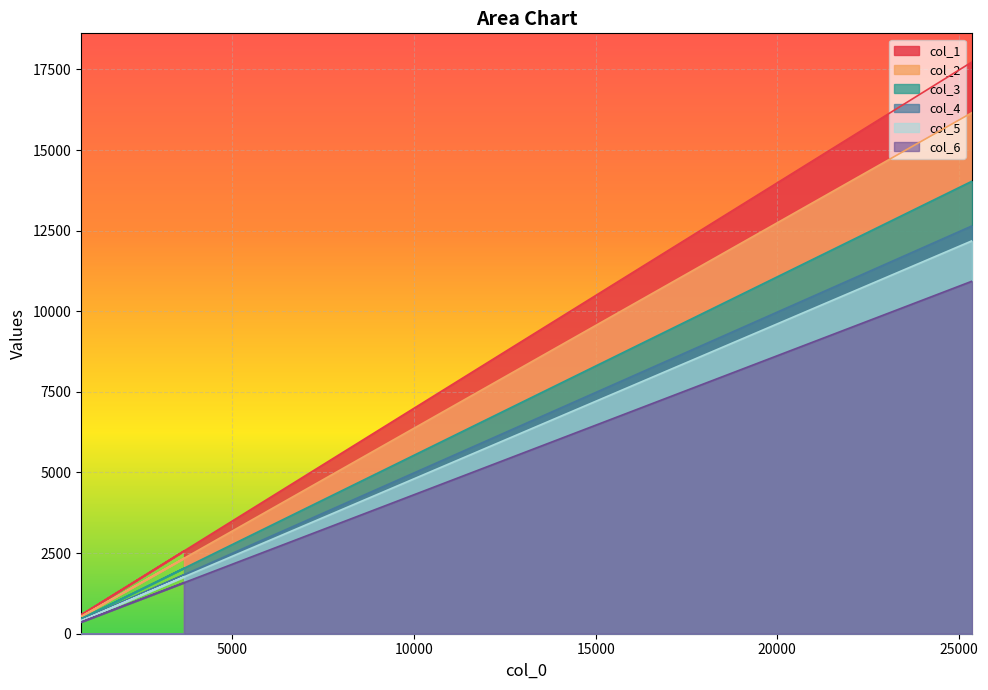

The col_6 series shows 882 at 13. True or false?

False